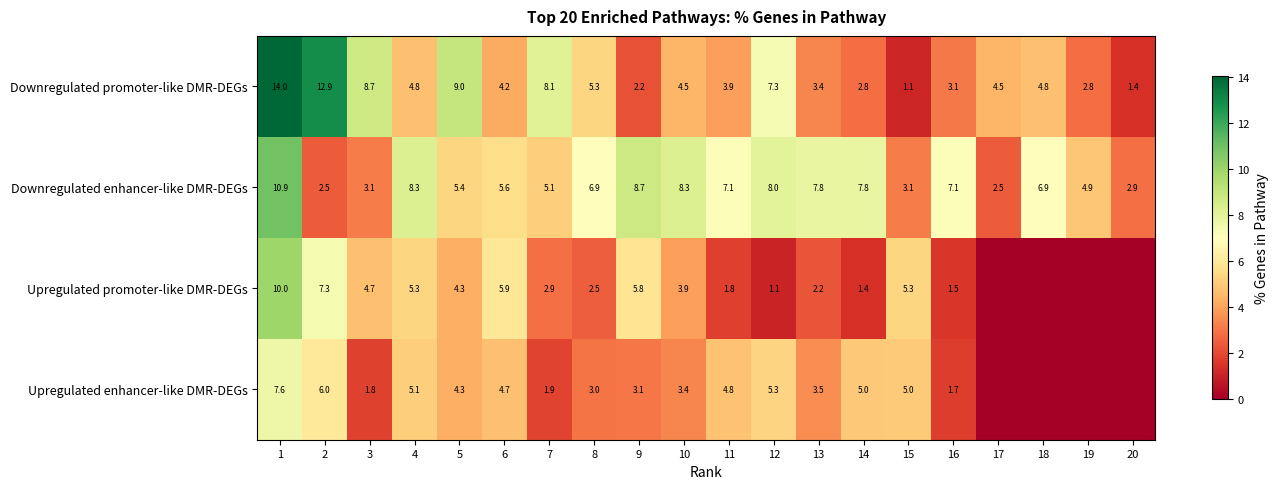

What is the total value across all series at 11?

17.6